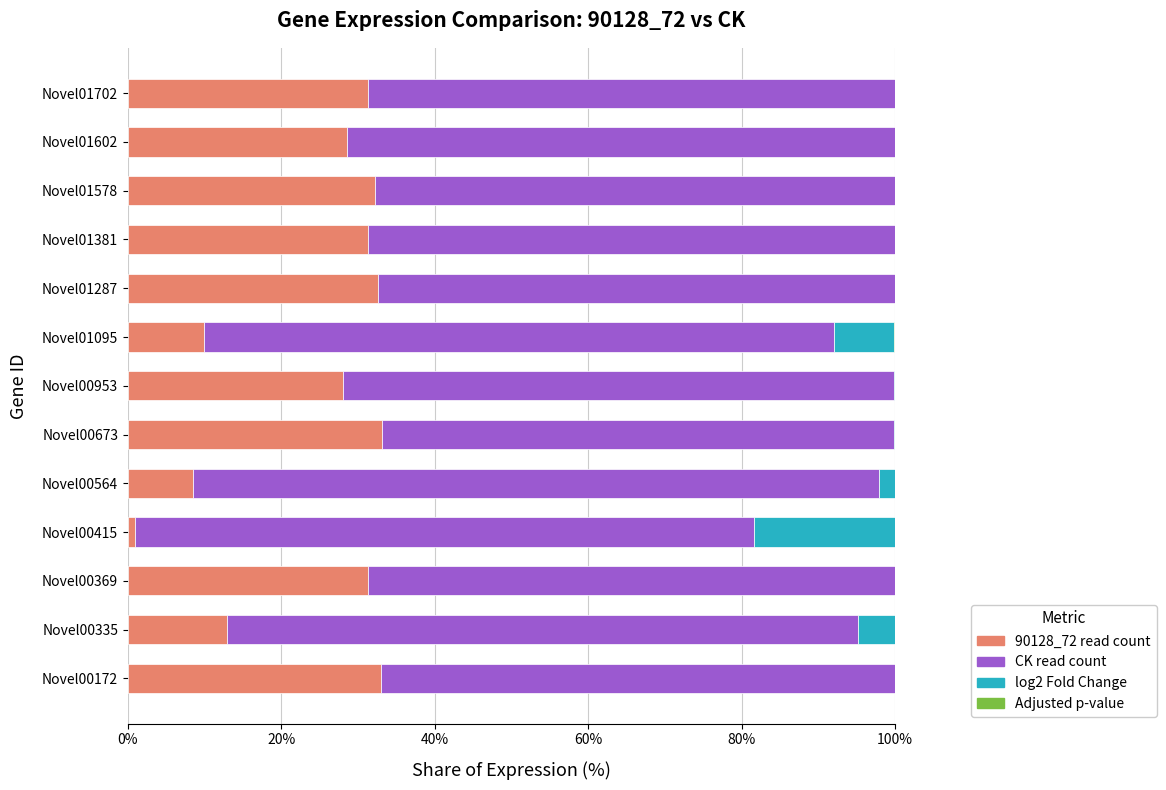

Reading right to left, extract all data points from this chart.

90128_72_readcount: 31.3	28.6	32.3	31.2	32.6	9.9	28.1	33.1	8.5	0.9	31.3	12.9	33.1
ck_readcount: 68.7	71.4	67.7	68.7	67.3	82.2	71.8	66.7	89.4	80.7	68.7	82.3	66.9
log2FoldChange: 0.0	0.0	0.0	0.0	0.1	7.8	0.1	0.2	2.1	18.3	0.0	4.8	0.0
padj: 0.0	0.0	0.0	0.0	0.0	0.1	0.0	0.0	0.0	0.1	0.0	0.0	0.0